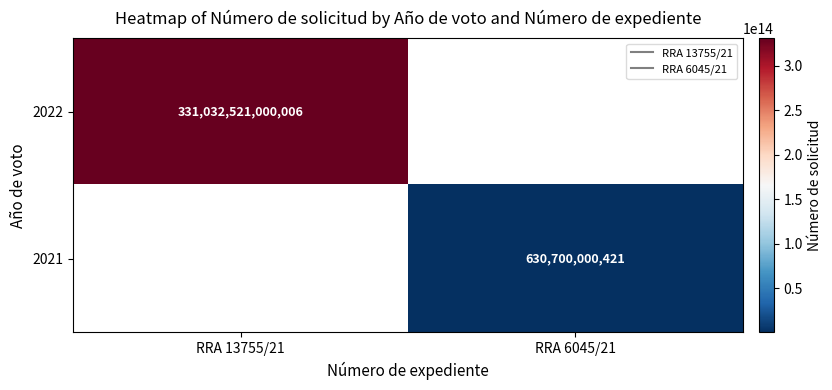

The 2021 series shows 898247455188.3 at RRA 6045/21. True or false?

False